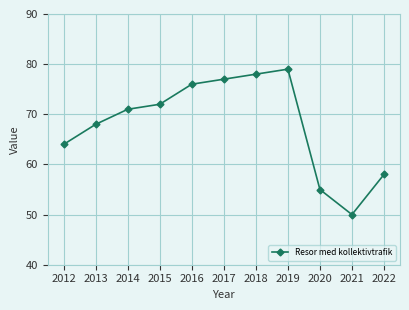

How many lines are shown in the chart?

1